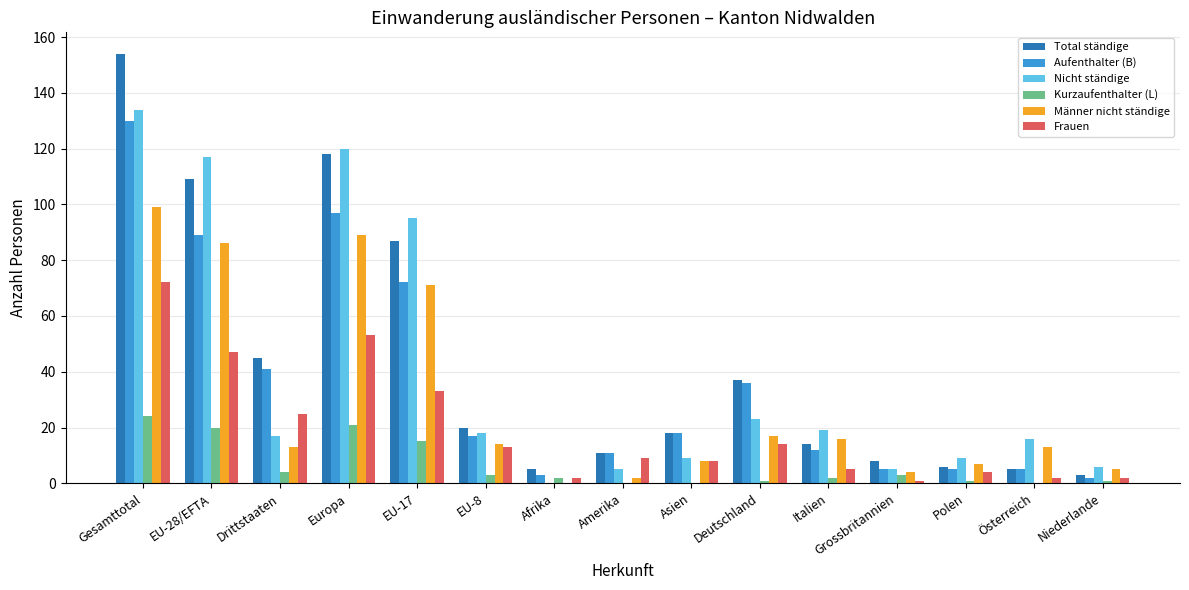

At which category does the chart reach its peak across all series?

Gesamttotal